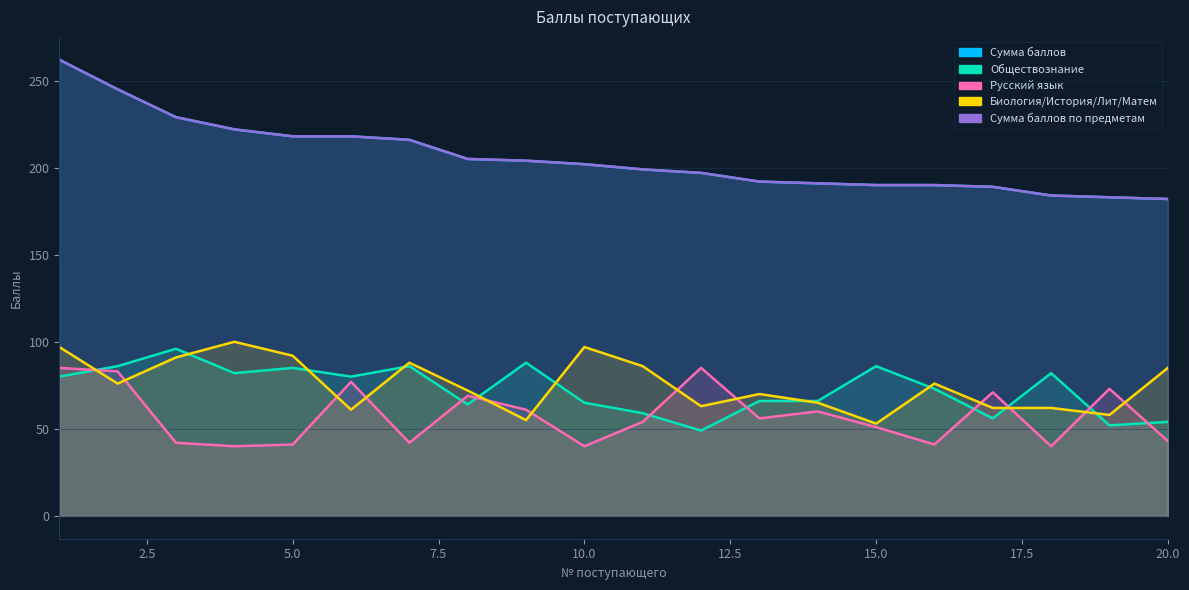

At 2, list the series in order from smallest to largest.

Биология/История/Лит/Матем, Русский язык, Обществознание, Сумма баллов, Сумма баллов по предметам